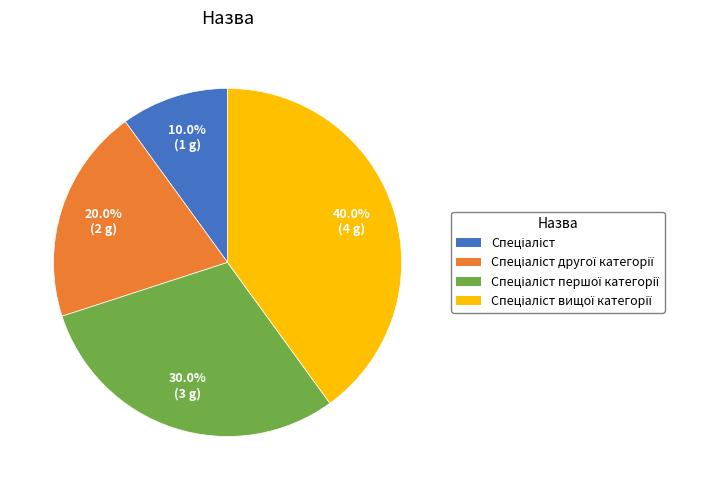

Is there a majority slice in this chart?

No